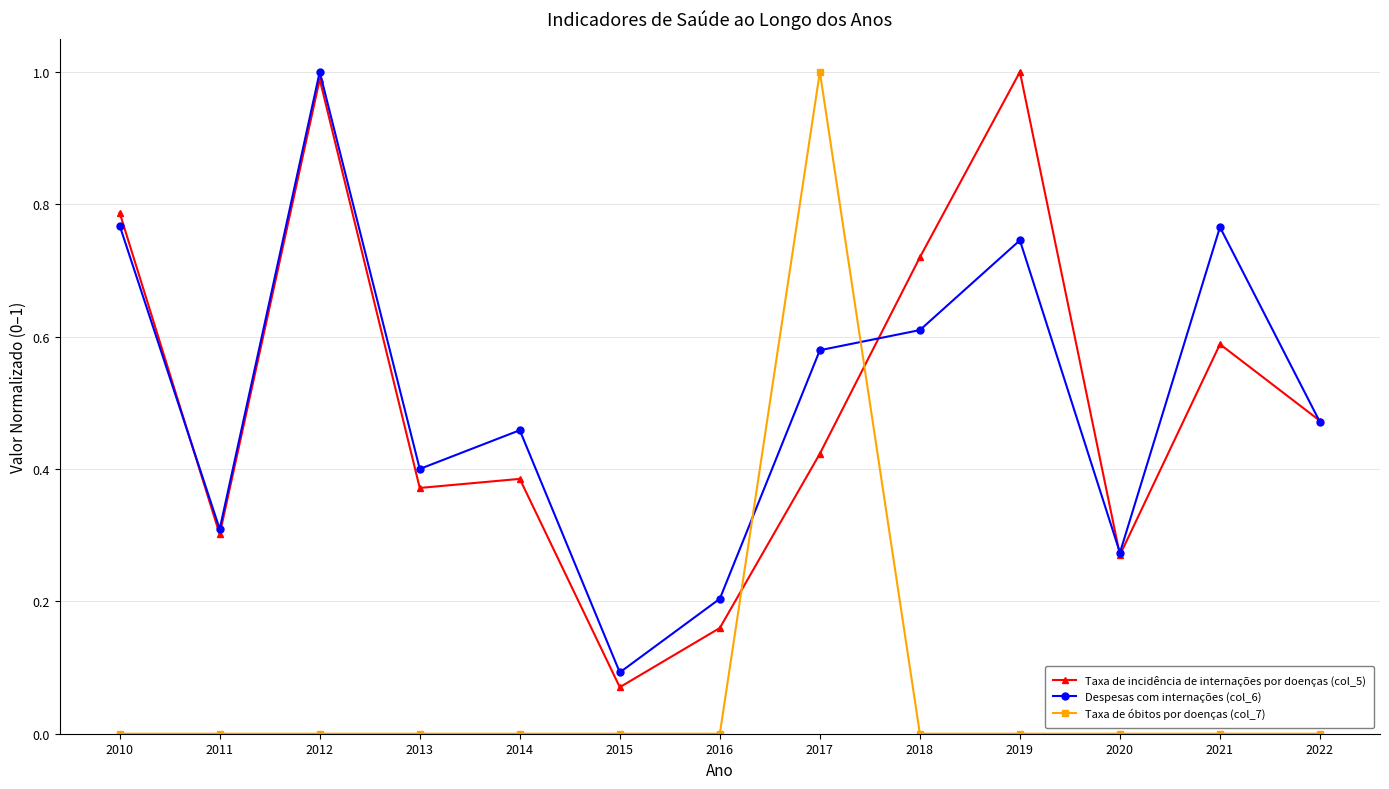

The value of Taxa de incidência de internações por doenças (col_5) at 2014 is 0.4. True or false?

True